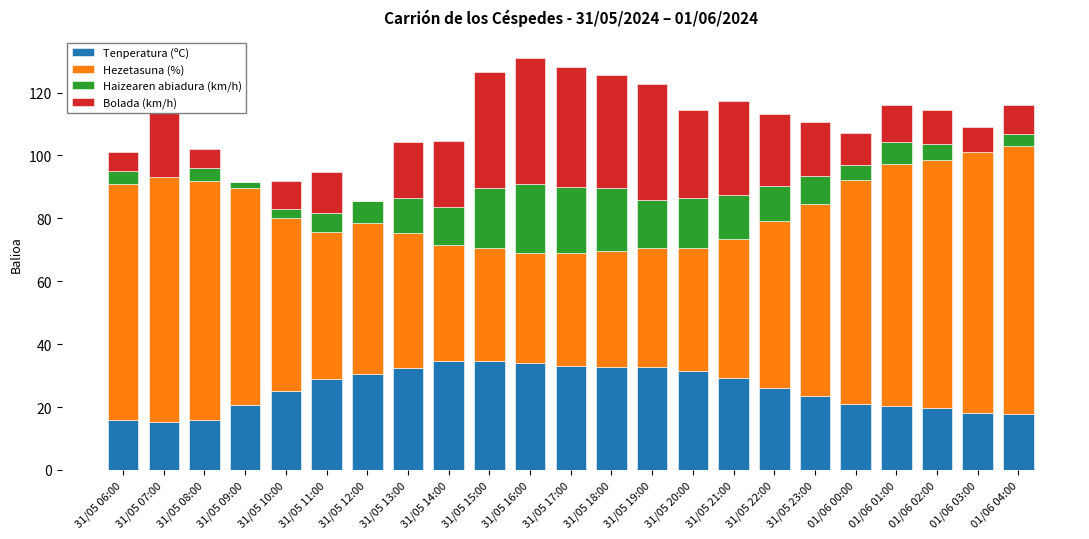

What is the total value across all series at 31/05 07:00?

123.3